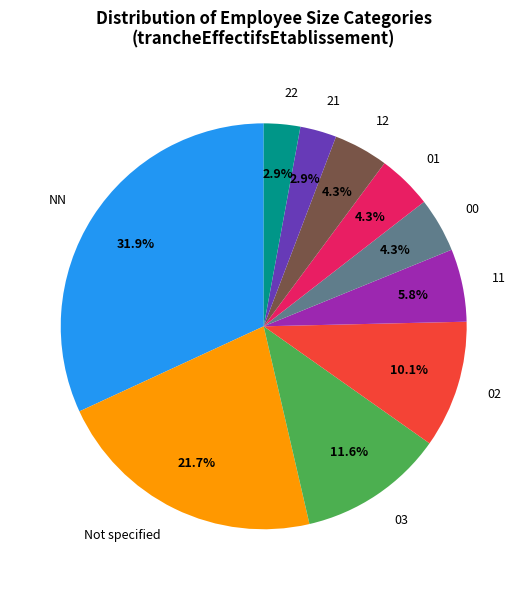

Does 02 represent more than half of the total?

No